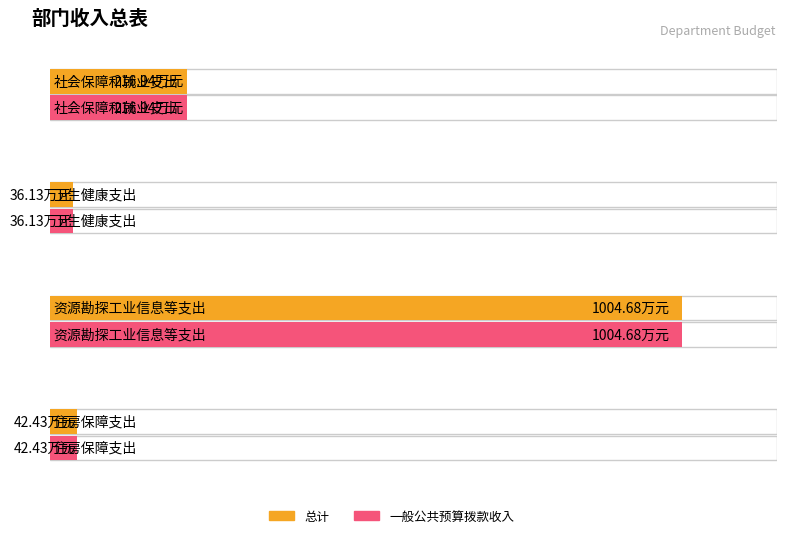

Which has a higher value, 资源勘探工业信息等支出 or 社会保障和就业支出?

资源勘探工业信息等支出